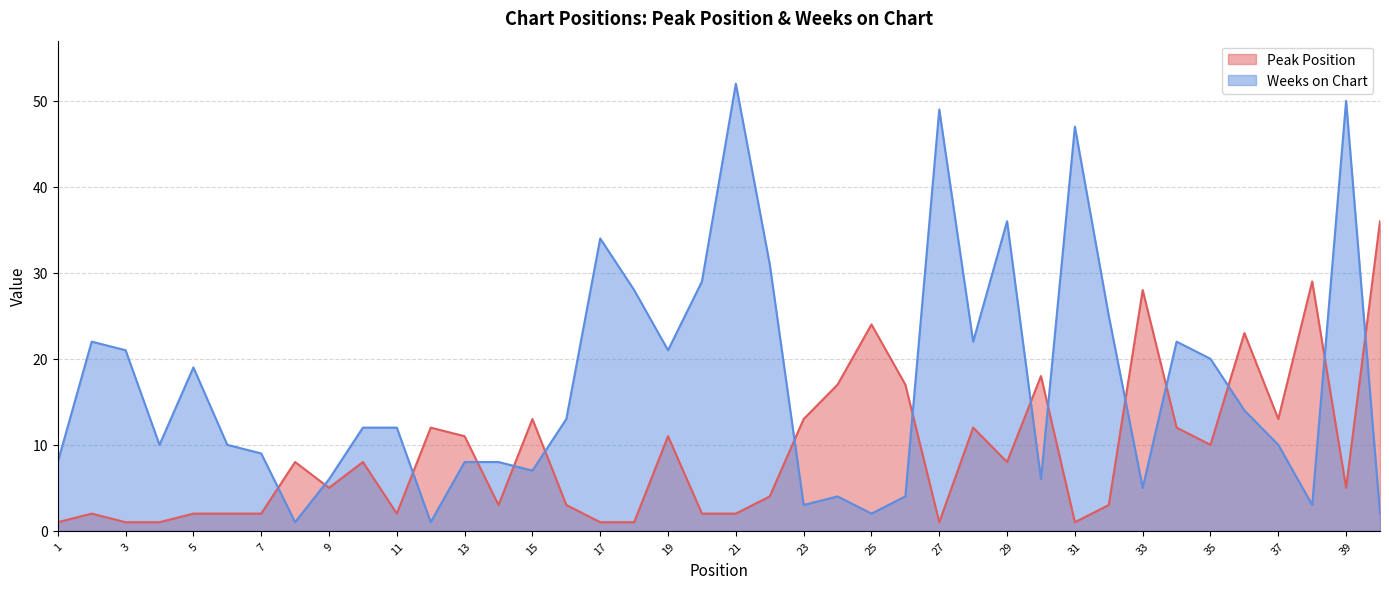

At how many categories does at least one series exceed 35?

6